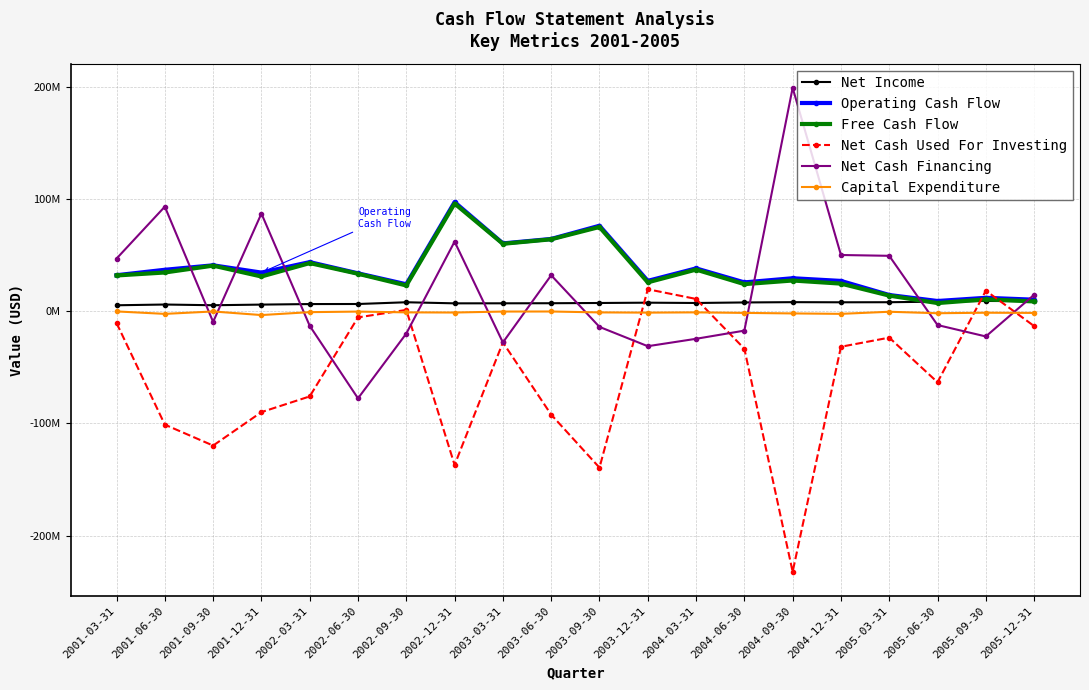

Is this an area chart (filled region under the line)?

No